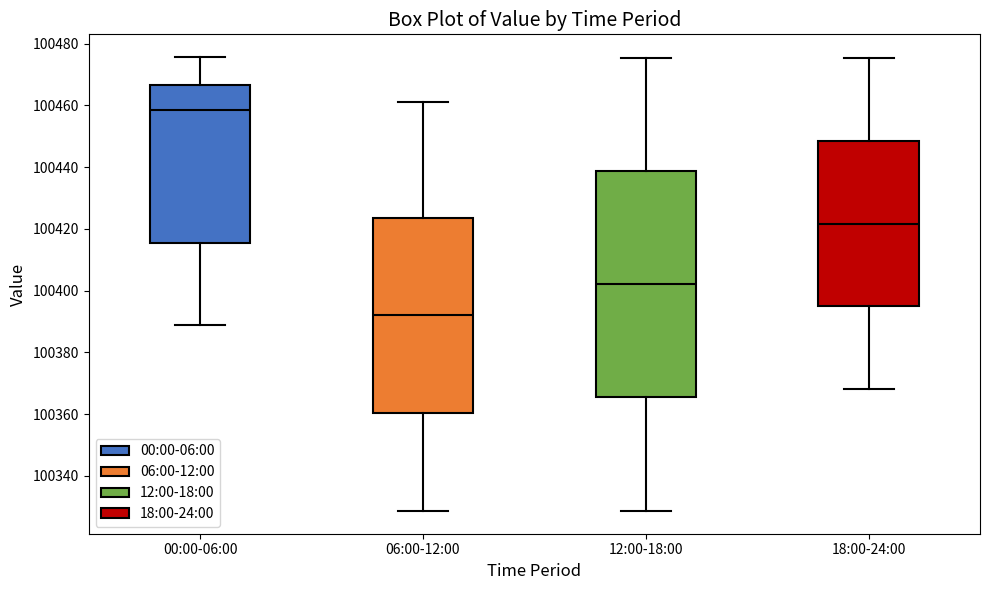

Reading left to right, transcribe this box plot: for each box, give where its median line is, the range the box spans, and where its two whiskers end, as read against the y-axis. The values are not printed on the chart, so give them approximately, as read against the axis.

00:00-06:00: median 100458, box 100416 to 100466, whiskers 100388 to 100476
06:00-12:00: median 100392, box 100360 to 100424, whiskers 100328 to 100462
12:00-18:00: median 100402, box 100366 to 100438, whiskers 100328 to 100476
18:00-24:00: median 100422, box 100394 to 100448, whiskers 100368 to 100476